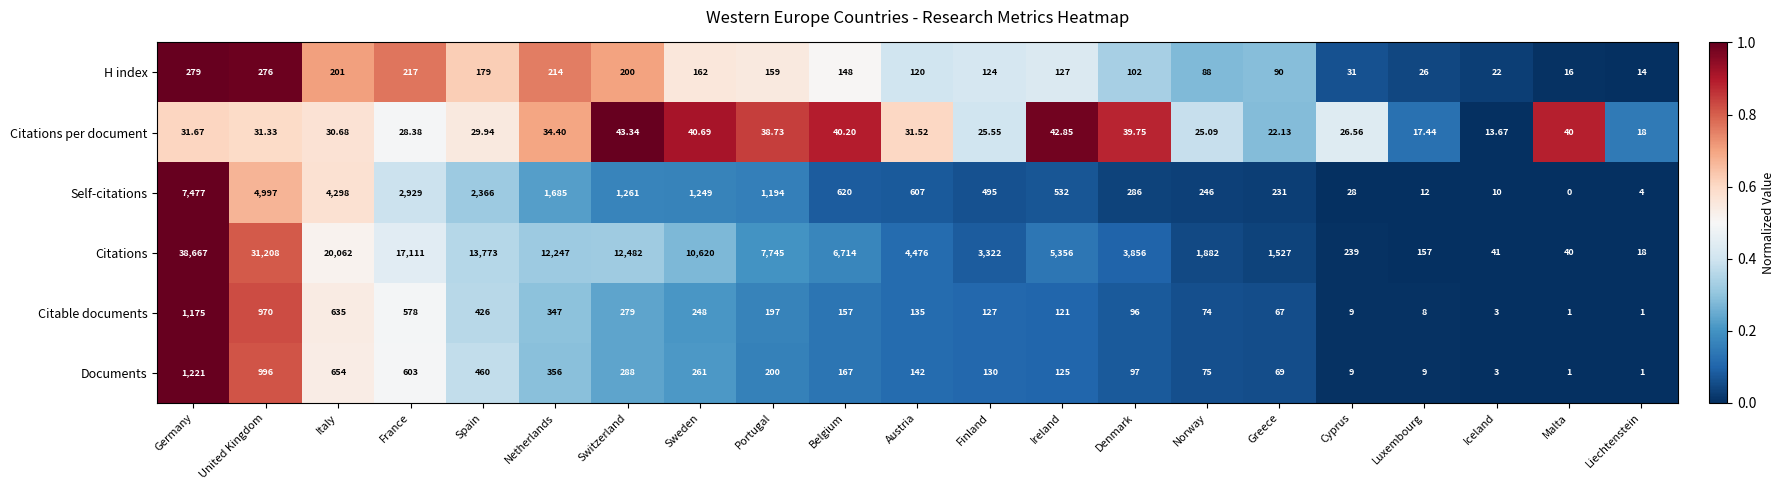

Which series has the largest total across all categories?

Citations